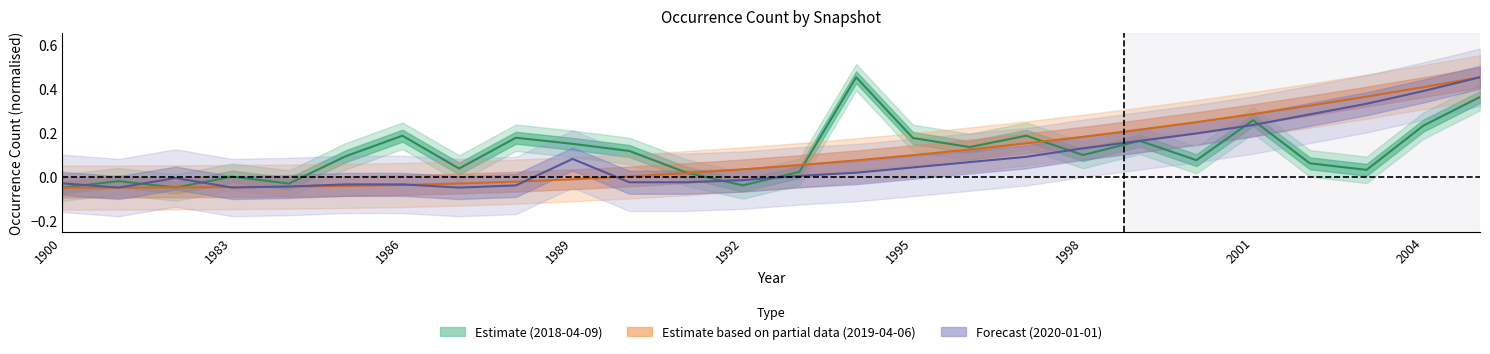

How many values in 2018-04-09 are above zero?

20